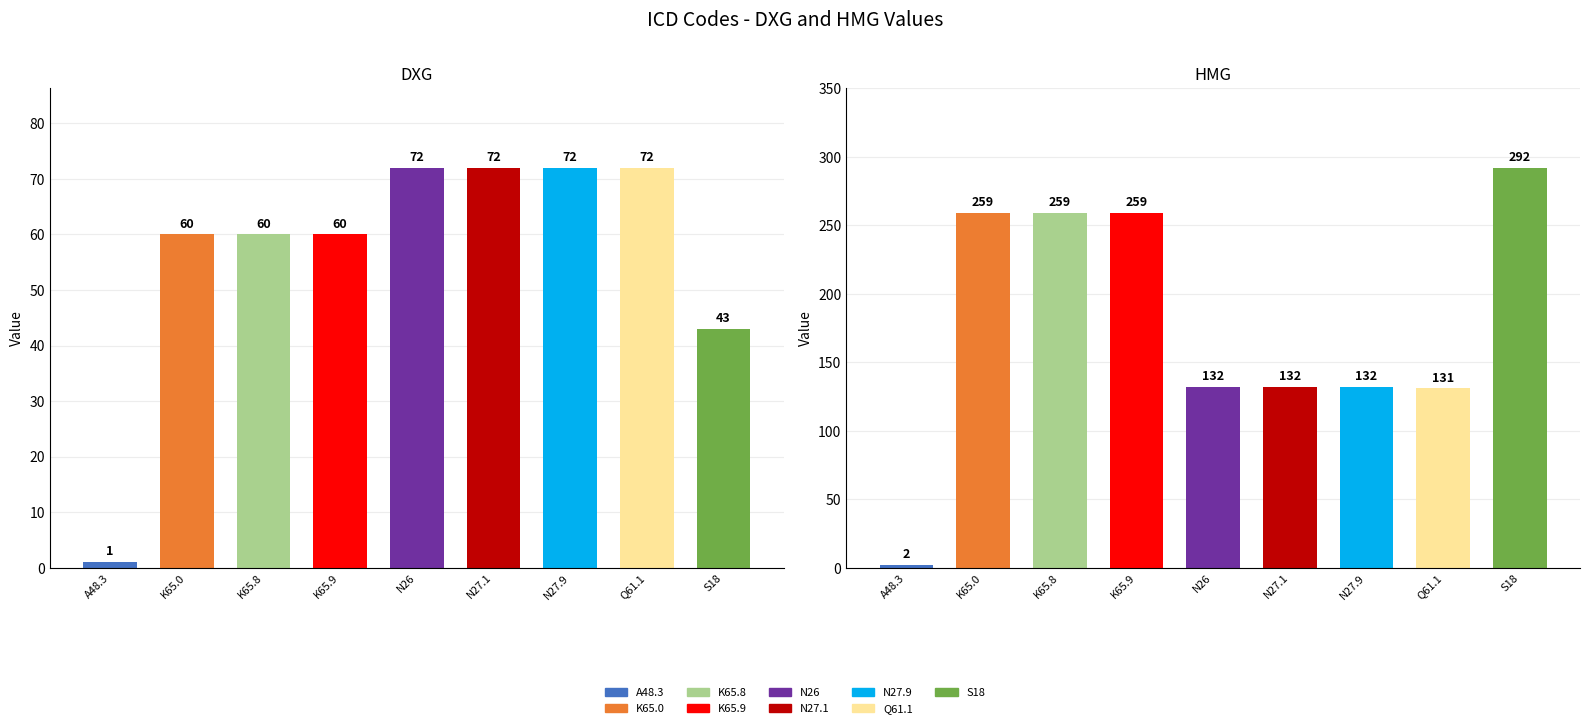

What is the difference between the maximum and minimum values in the HMG series?

290